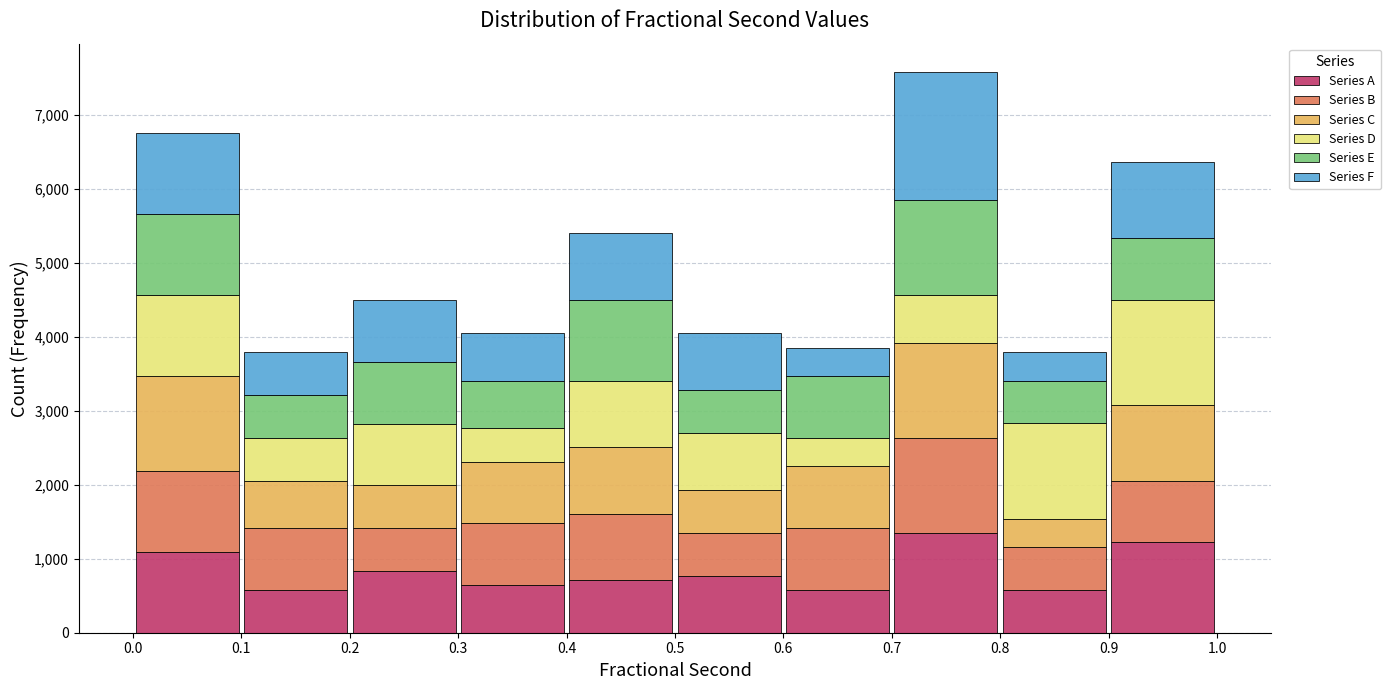

Reading left to right, transcribe this chart: for each stacked bar, give the range it covers on the x-axis and its total height. The values are not printed on the chart, so give them approximately, as read against the axis.

0.0 to 0.1: 6700
0.1 to 0.2: 3800
0.2 to 0.3: 4500
0.3 to 0.4: 4000
0.4 to 0.5: 5400
0.5 to 0.6: 4000
0.6 to 0.7: 3900
0.7 to 0.8: 7600
0.8 to 0.9: 3800
0.9 to 1.0: 6400